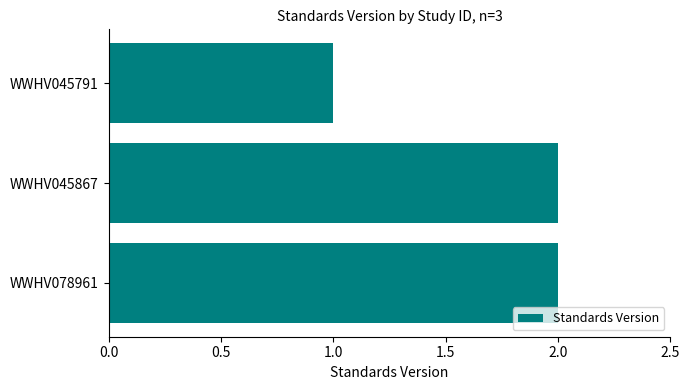

Reading bottom to top, what are all the values shown in this chart?

WWHV078961=2	WWHV045867=2	WWHV045791=1